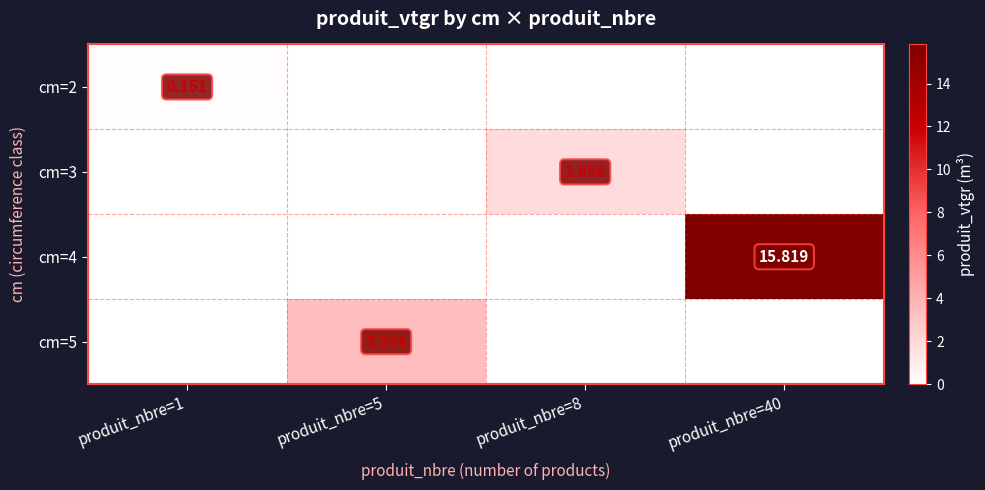

True or false: cm=2 has a value of 0.1 at produit_nbre=8.

False